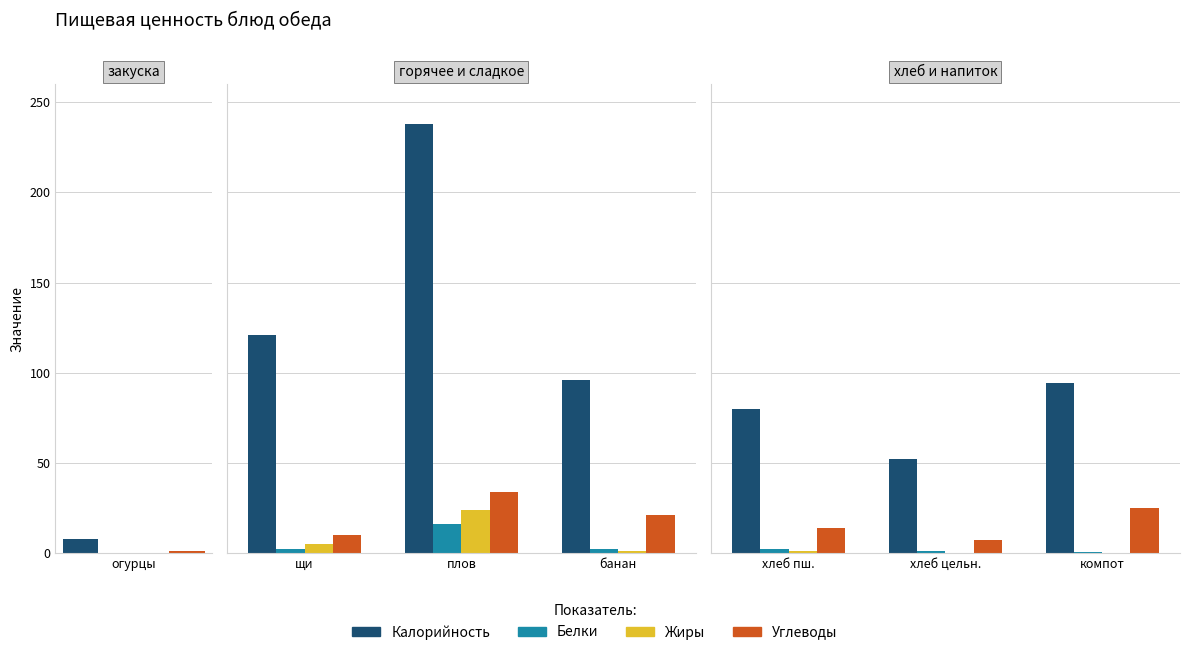

How many bars are there in each group?

4